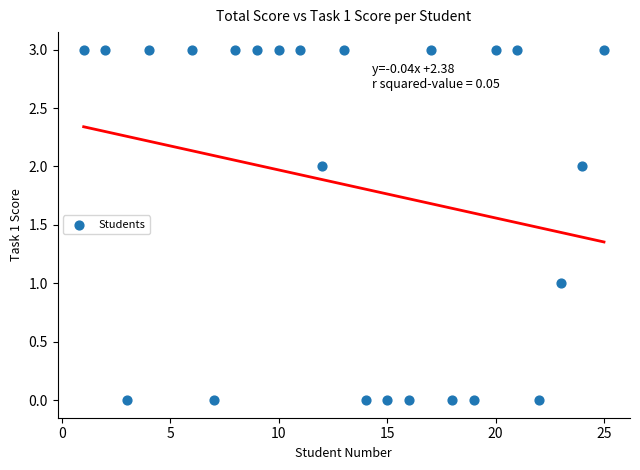

What is the range of X values (max minus min)?

24